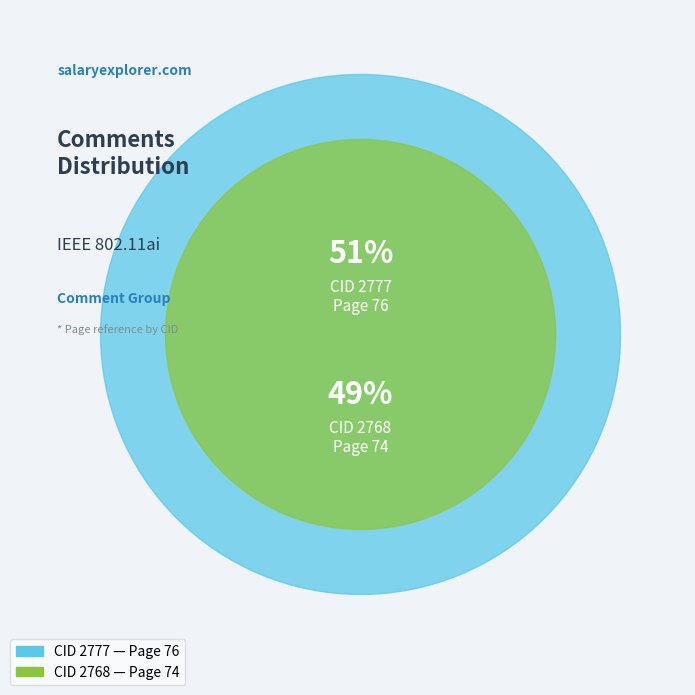

What is the ratio of the value at 2777 to the value at 2768?

1.0